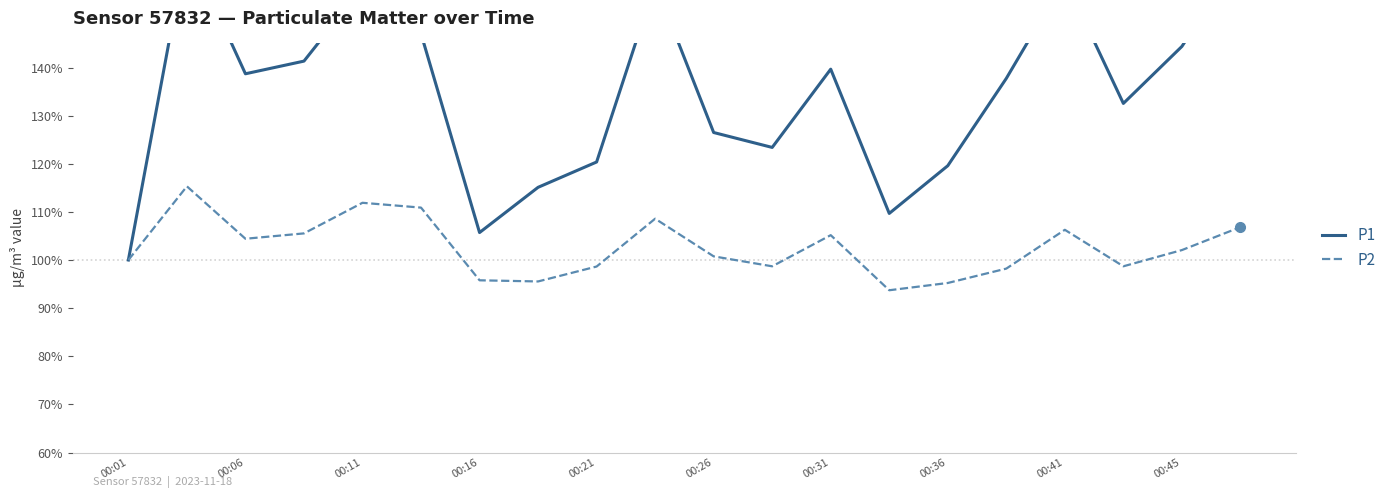

Between 12 and 13, which series saw the biggest shift?

P1